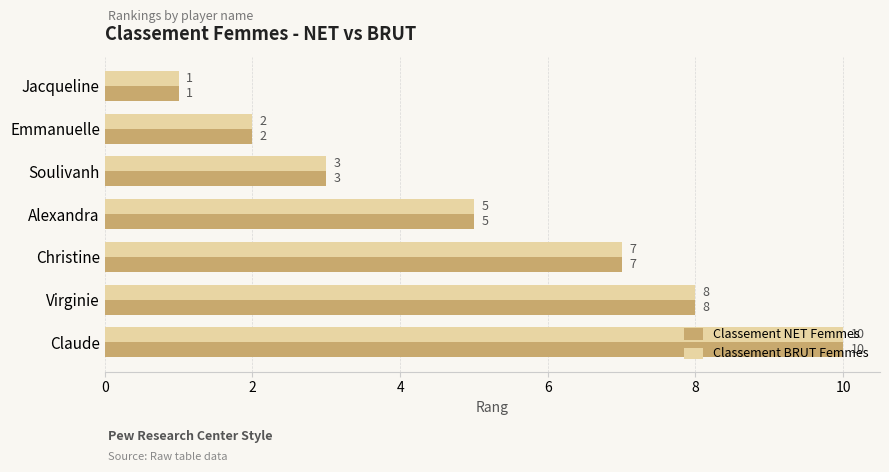

What is the difference between the maximum and minimum values in the Classement BRUT Femmes series?

9